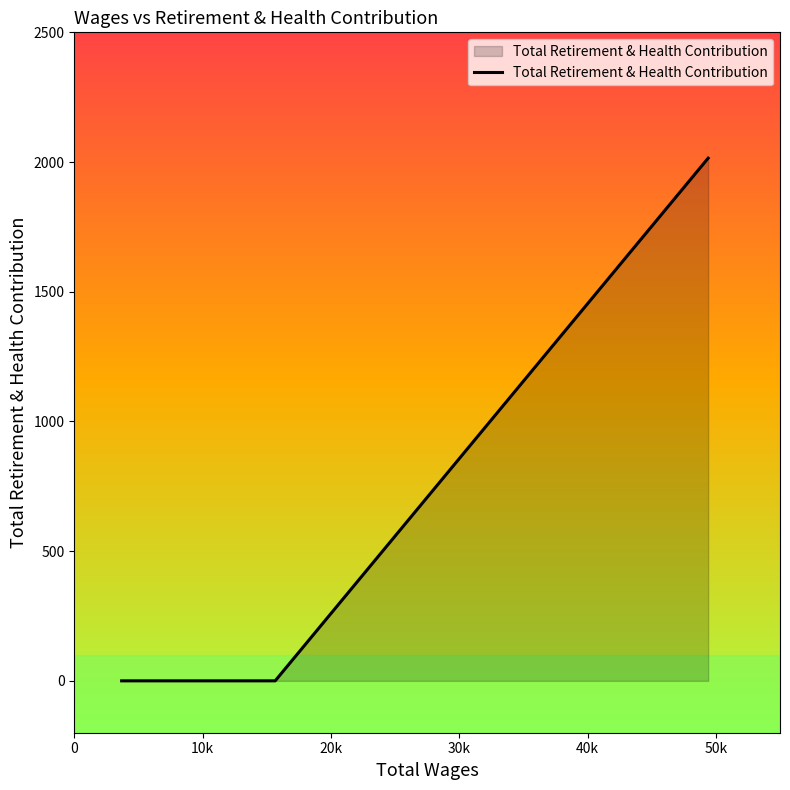

What is the greatest value displayed?

2015